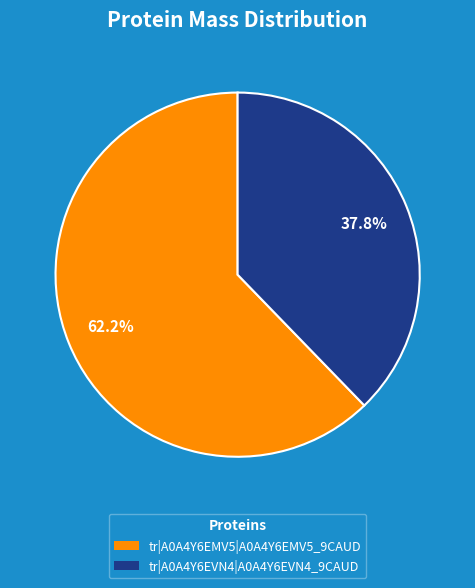

To the nearest percent, what is the difference between the tr|A0A4Y6EVN4|A0A4Y6EVN4_9CAUD and tr|A0A4Y6EMV5|A0A4Y6EMV5_9CAUD slice percentages?

24%